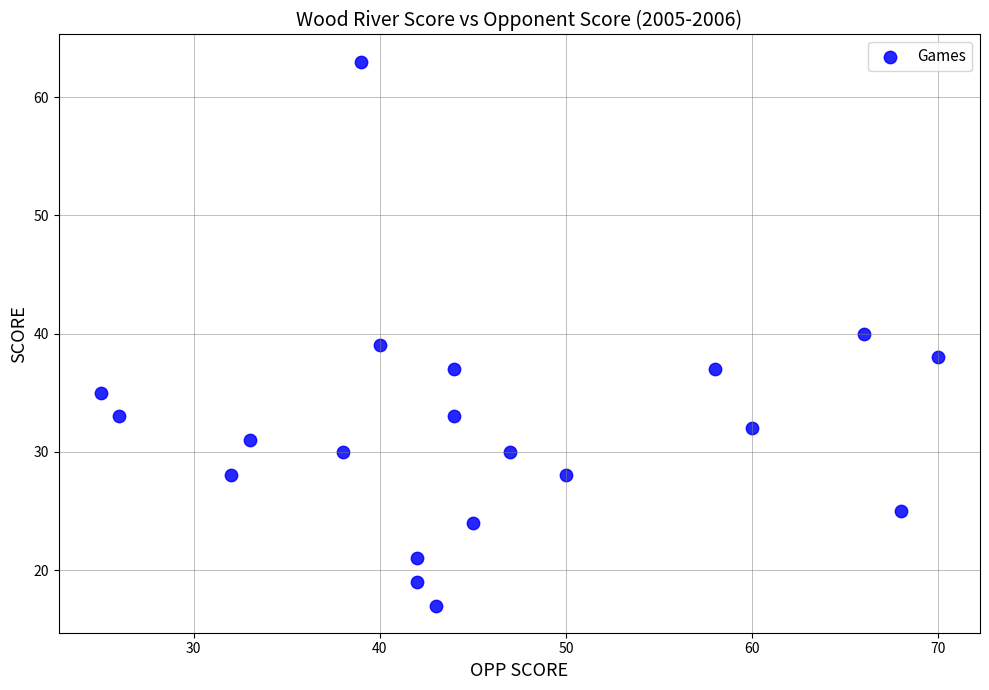

What is the range of Y values (max minus min)?

46